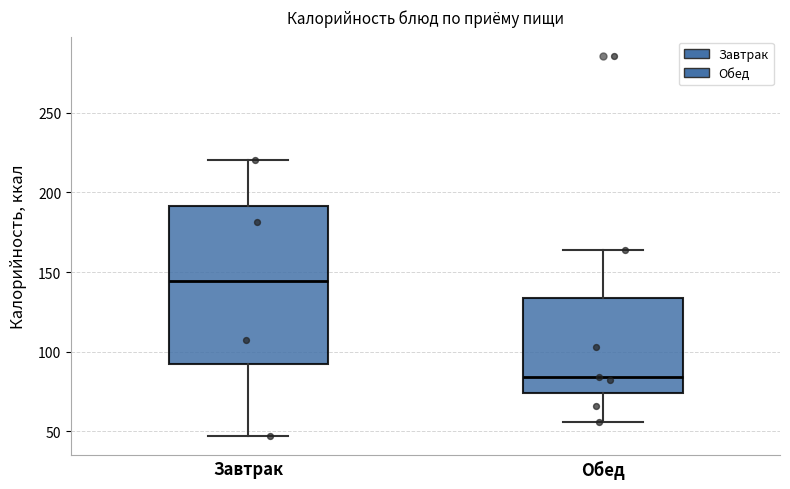

Reading left to right, read every box against the y-axis: the position of its median line, the range the box covers, and the ends of its whiskers. The values are not printed on the chart, so give them approximately, as read against the axis.

Завтрак: median 145, box 90 to 190, whiskers 45 to 220
Обед: median 85, box 75 to 135, whiskers 55 to 165